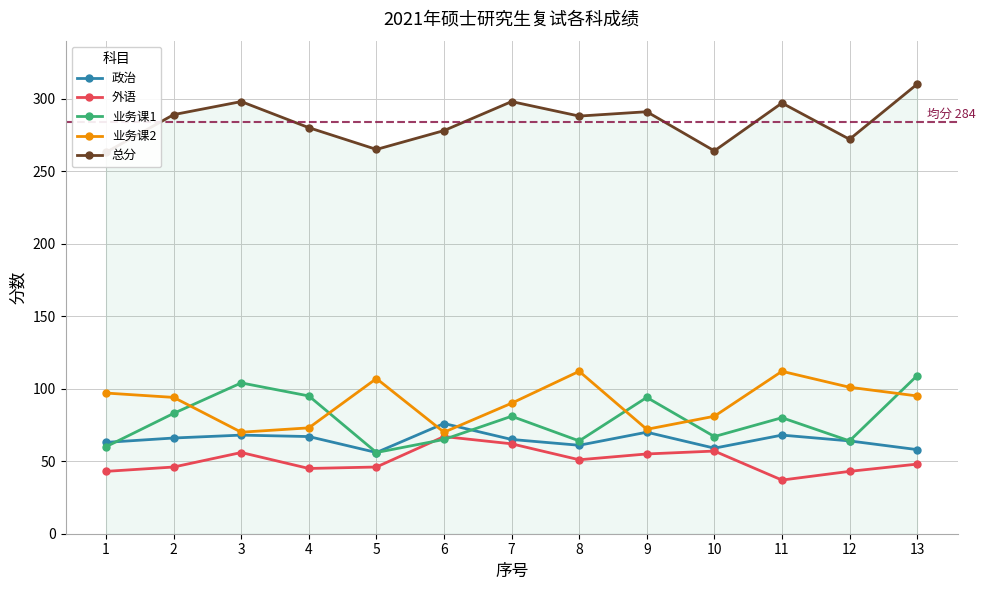

What are all the series names shown in the legend?

政治, 外语, 业务课1, 业务课2, 总分